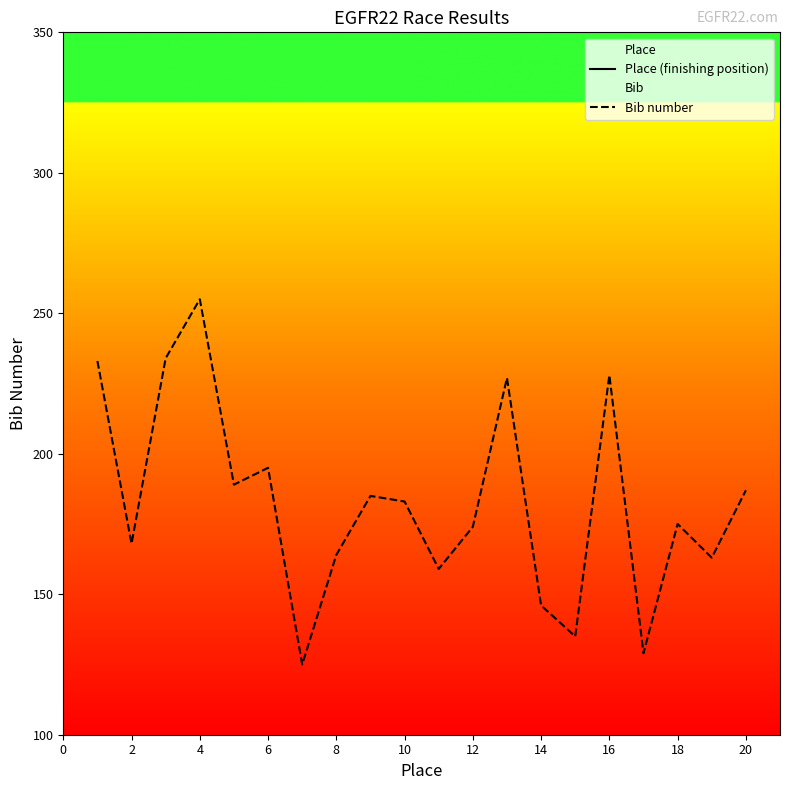

What is the total value across all series at 2?

170